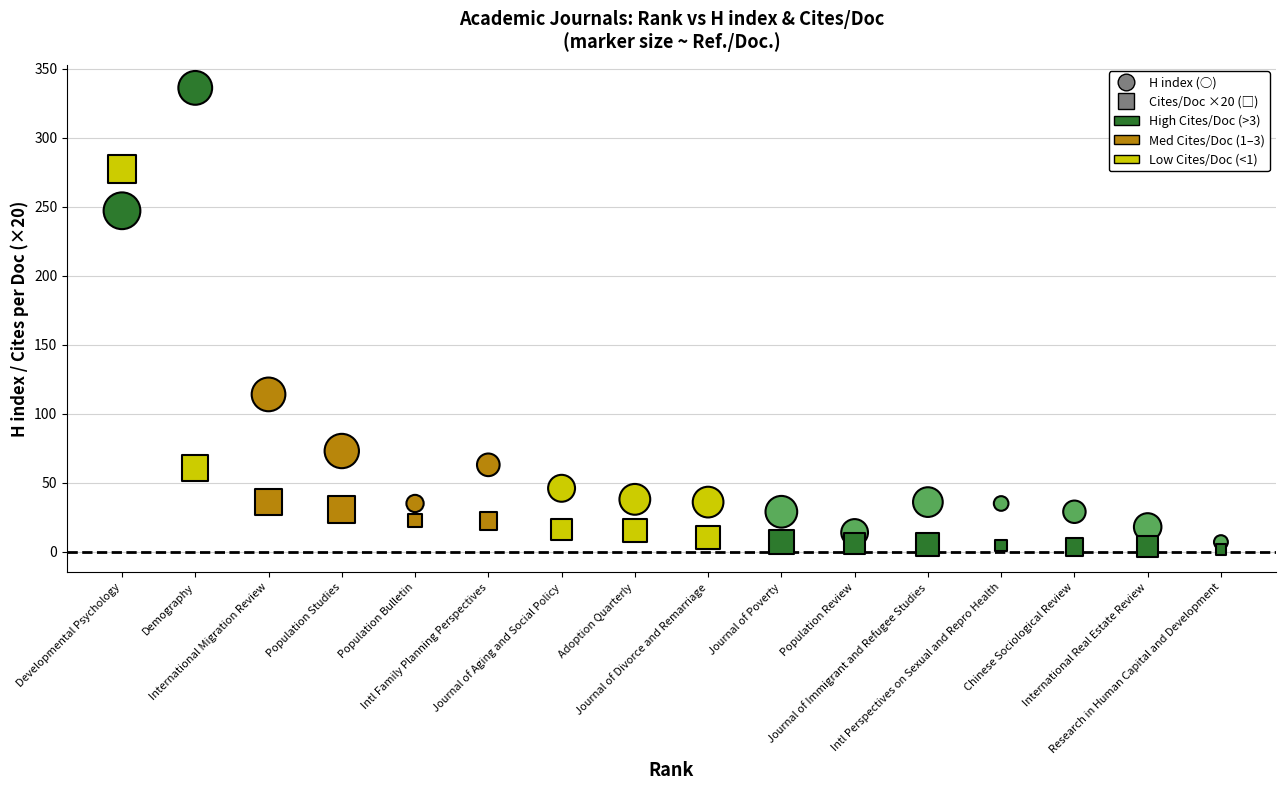

Across all data points, what is the range of Y values (max minus min)?

334.2